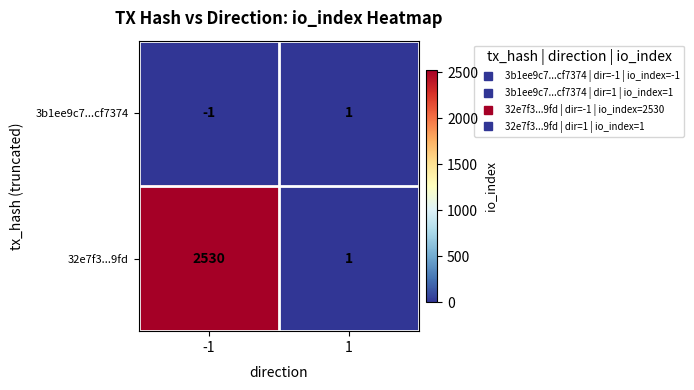

What is the minimum value shown in the chart?

-1